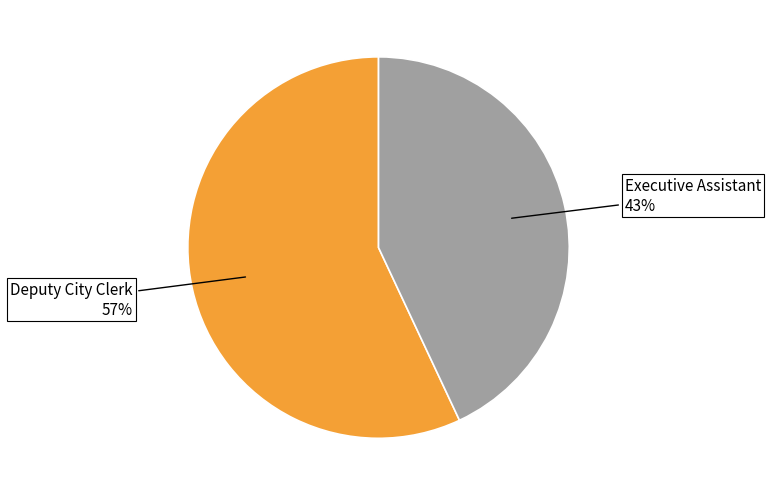

Approximately how many times larger is the value at Executive Assistant compared to Deputy City Clerk?

0.8